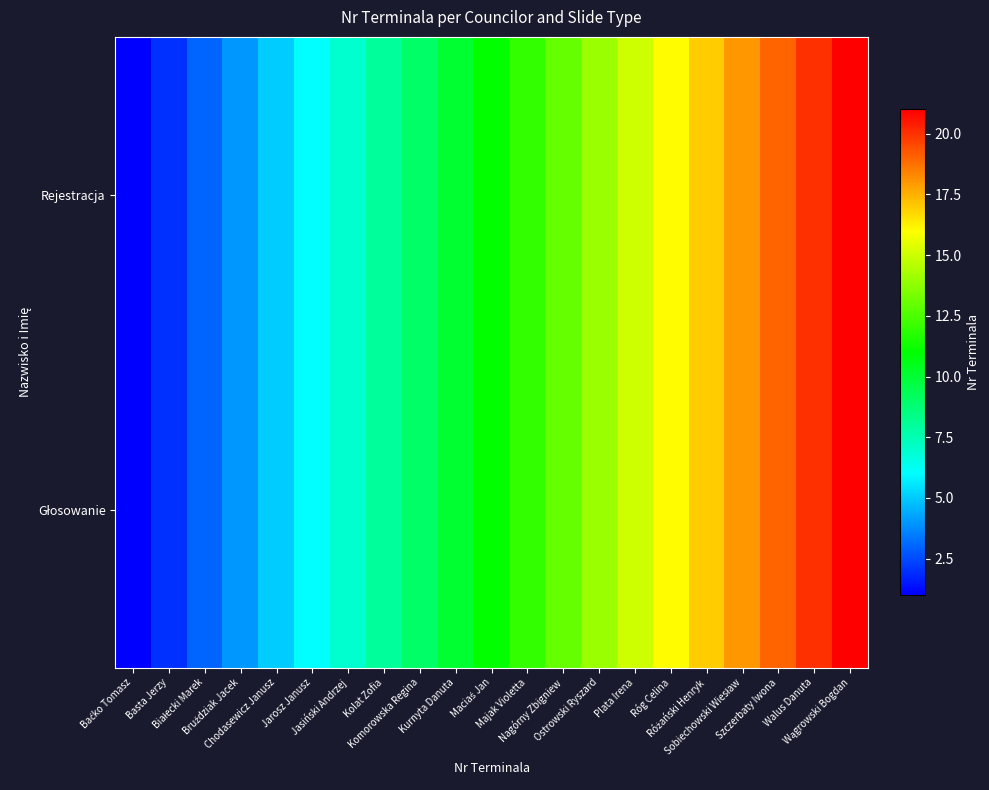

What is the total value across all series at Jasiński Andrzej?

14